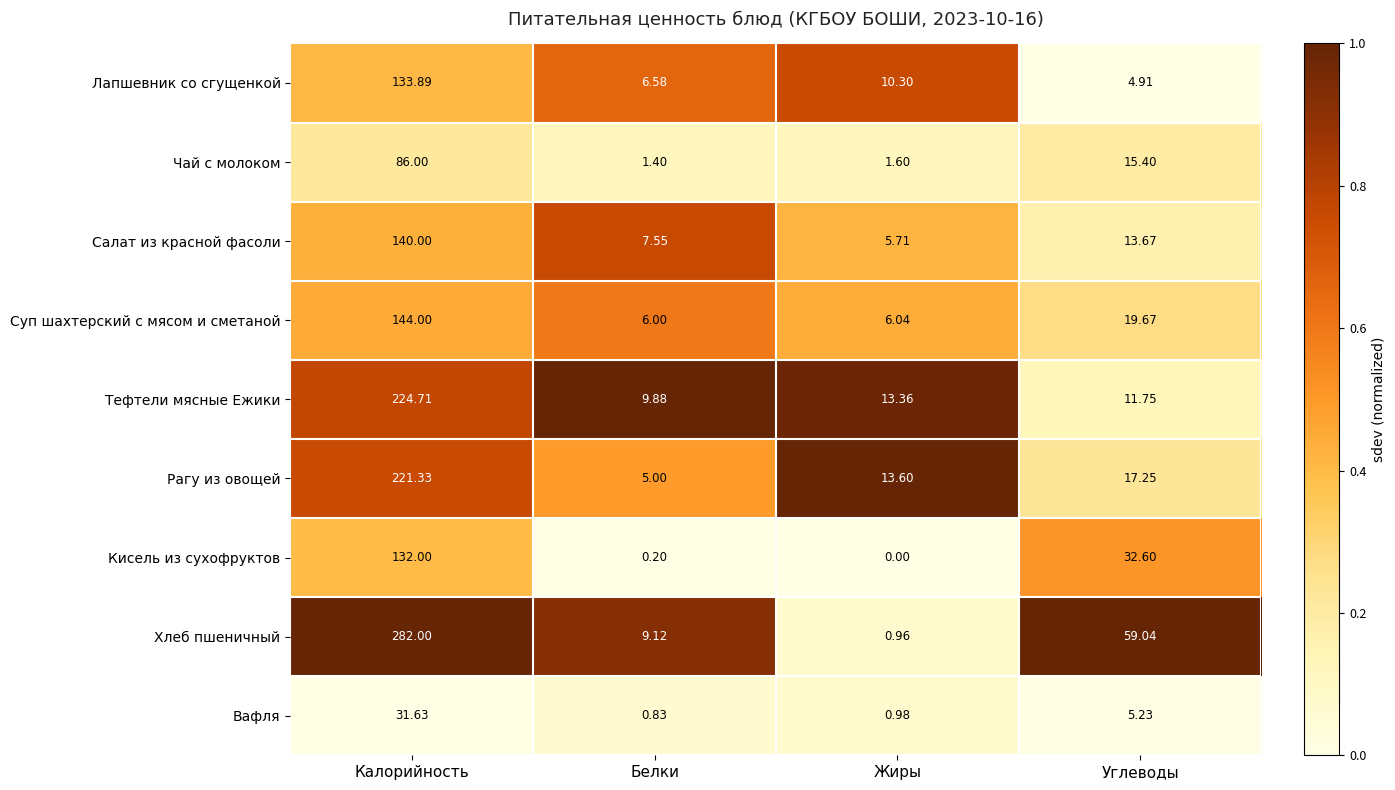

At which category does the chart reach its minimum across all series?

Жиры